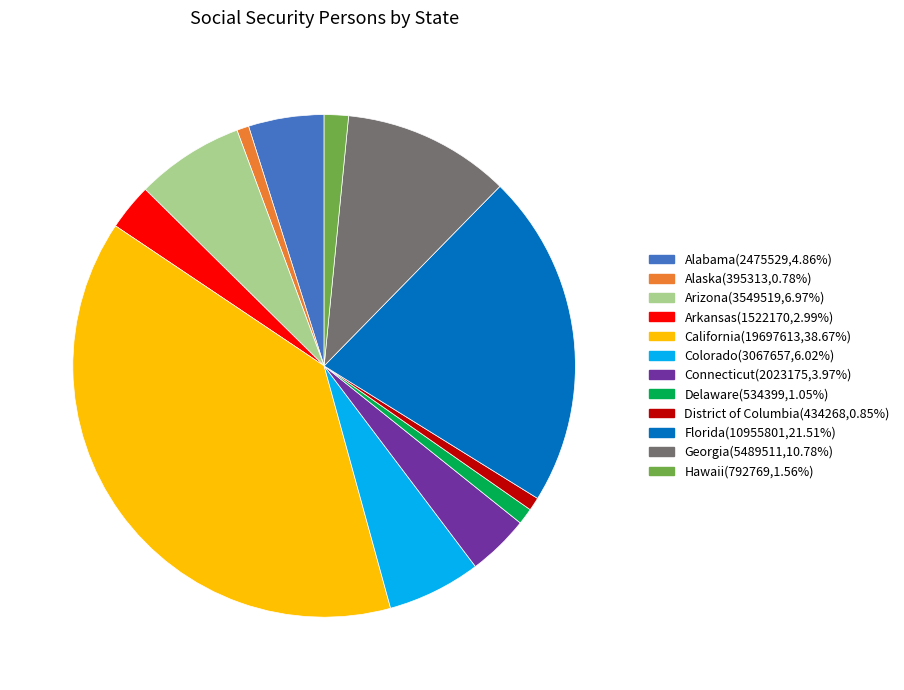

What is the ratio of the value at Alabama(2475529,4.86%) to the value at Georgia(5489511,10.78%)?

0.5